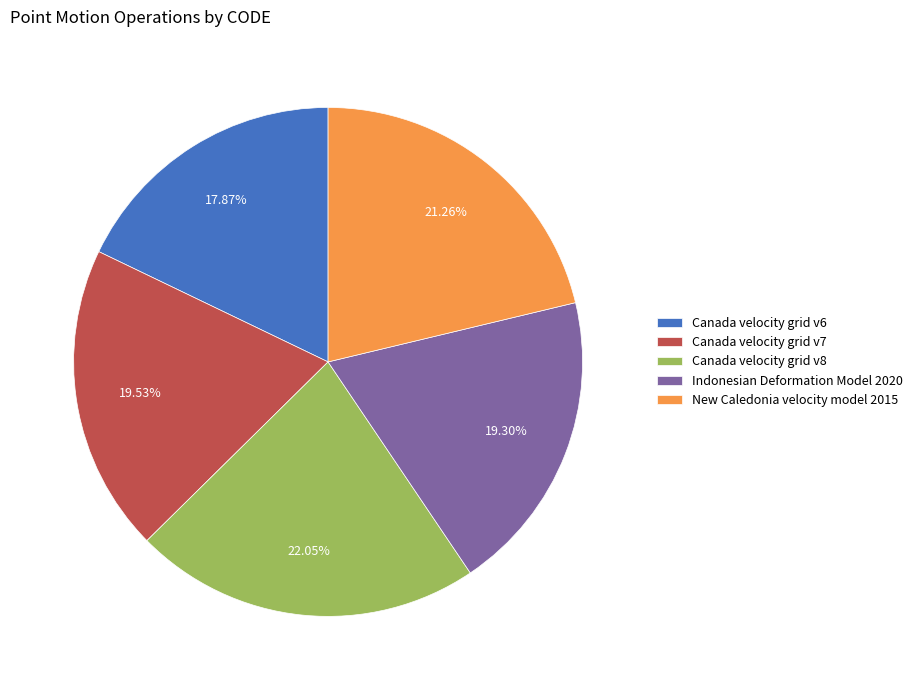

Is the sum of Canada velocity grid v8 and New Caledonia velocity model 2015 greater than half?

No